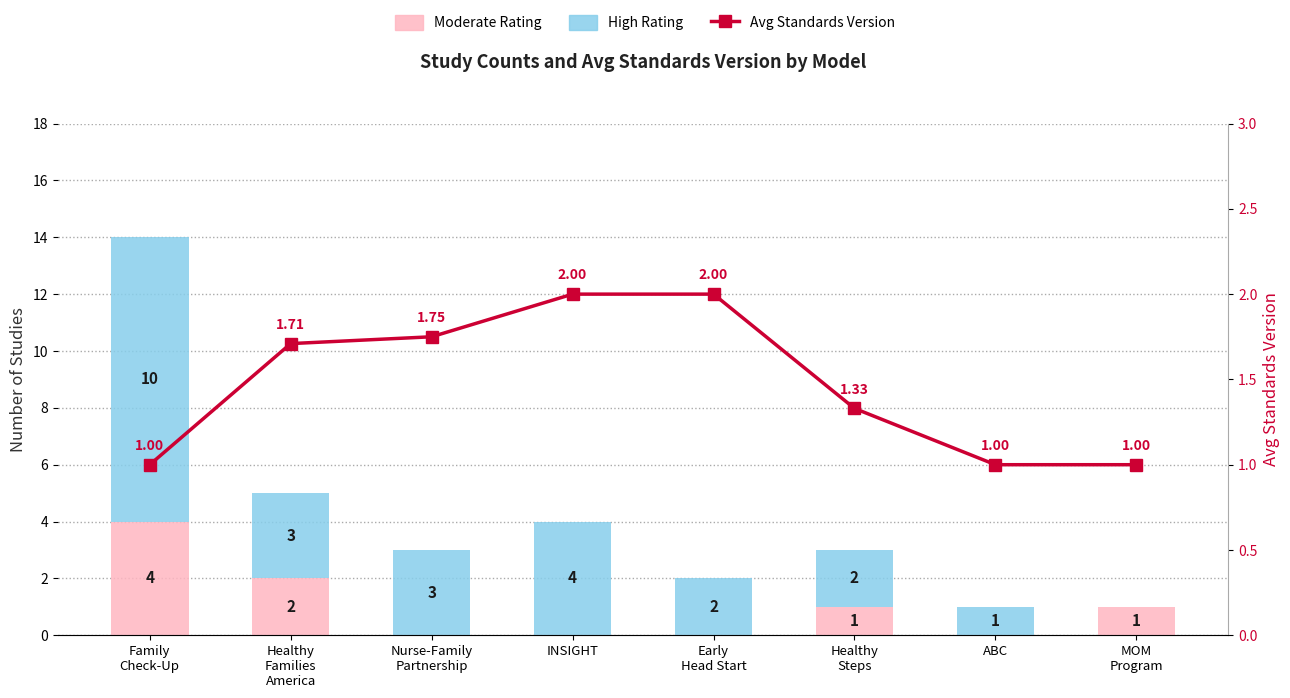

Where is Moderate Rating nearest to the value 2?

Healthy
Families
America